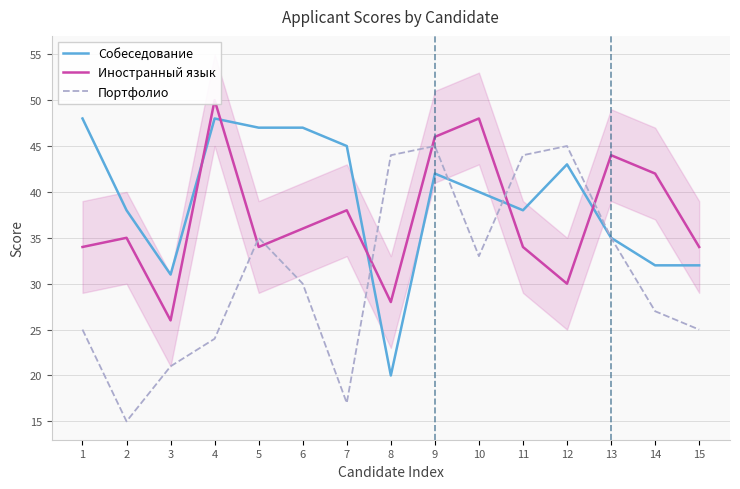

What is the value of the Собеседование point at the 10th from the left?

40